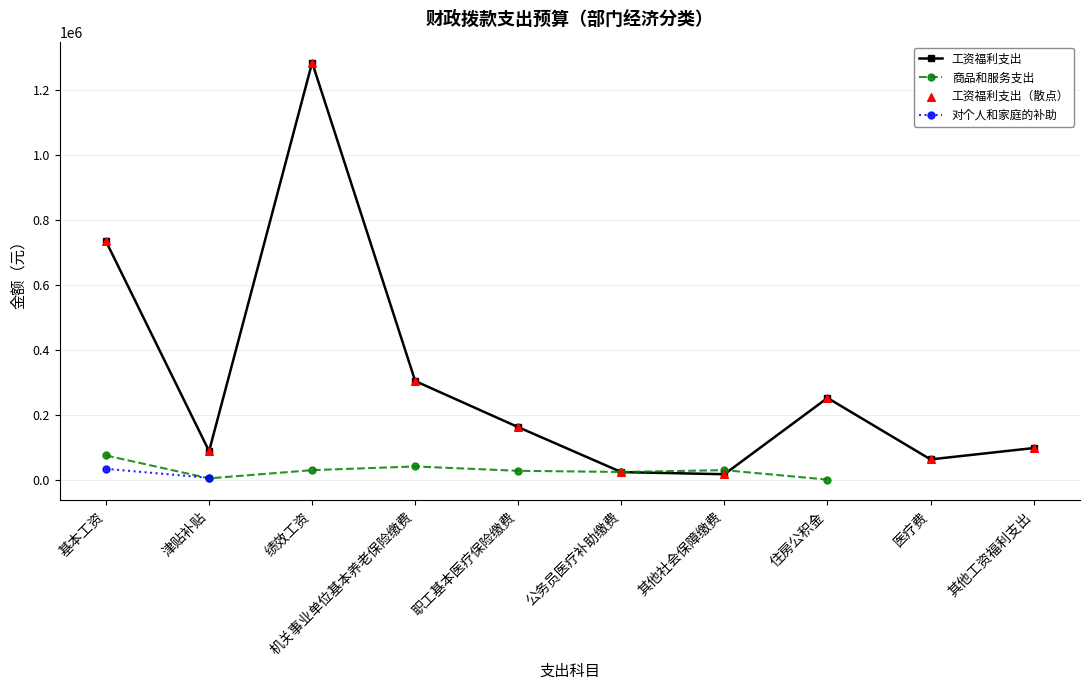

True or false: 工资福利支出 has a value of 421090.6 at 机关事业单位基本养老保险缴费.

False